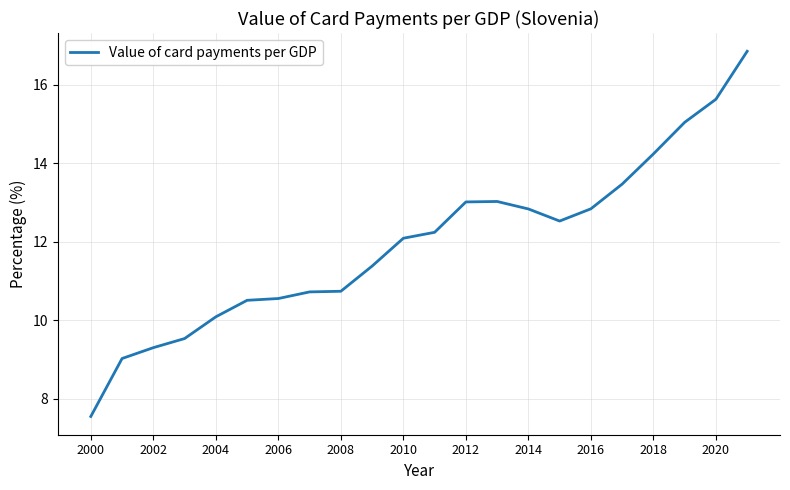

What is the difference between the maximum and minimum values?

9.3